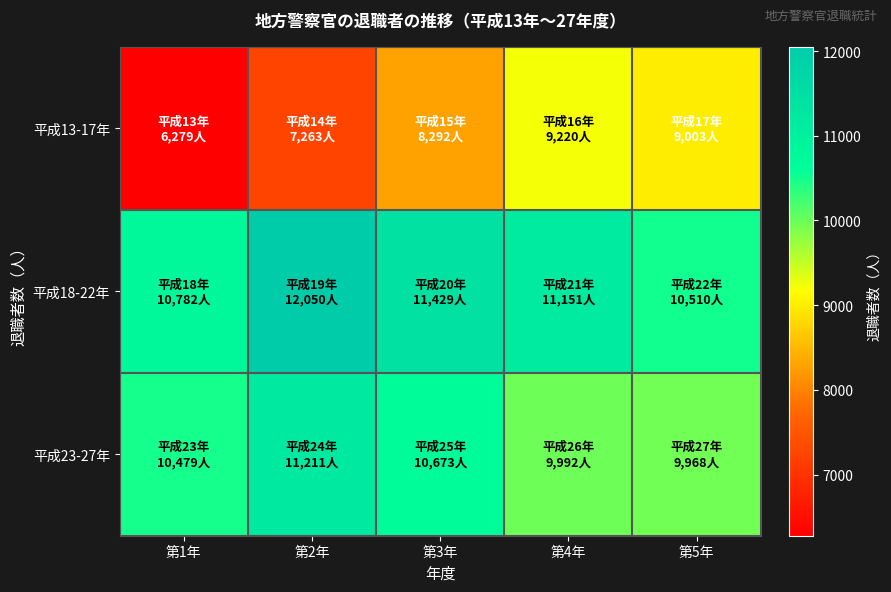

What is the difference between the highest and lowest values at 第2年?

4787